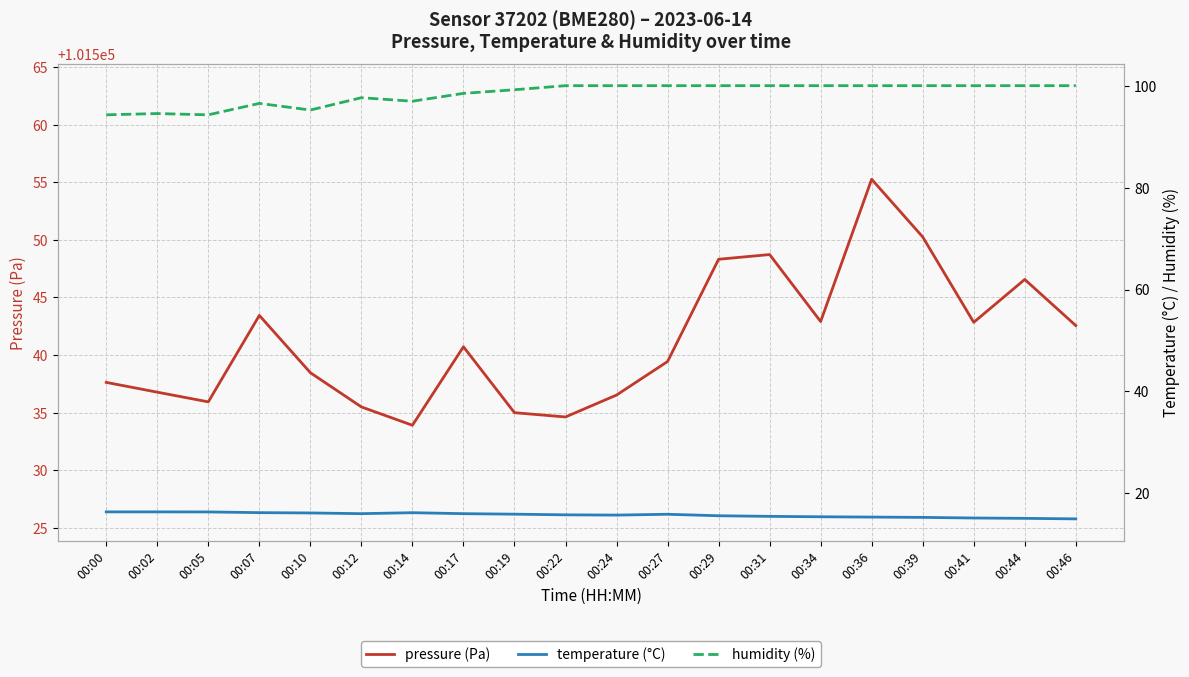

How many values in the humidity (%) series are below 100?

9